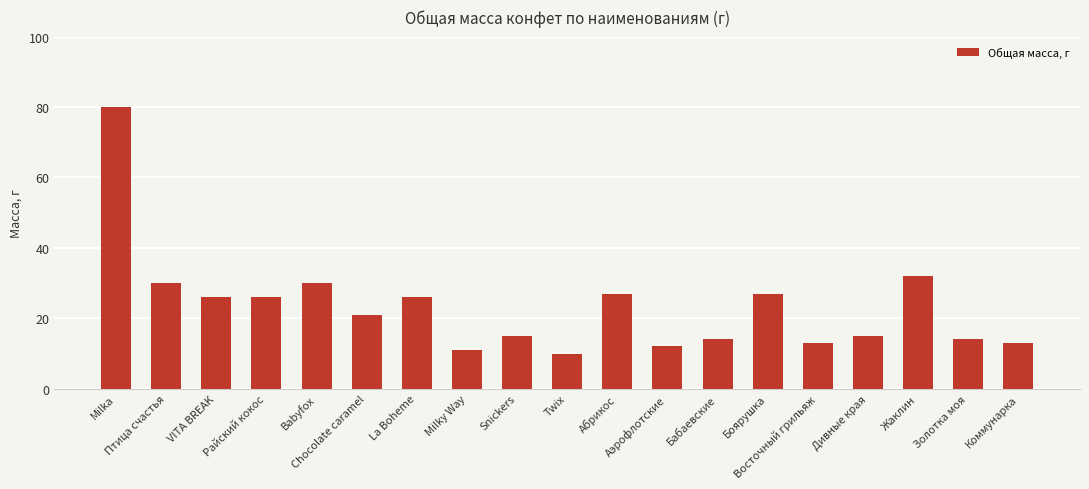

How many distinct data groups are displayed?

1